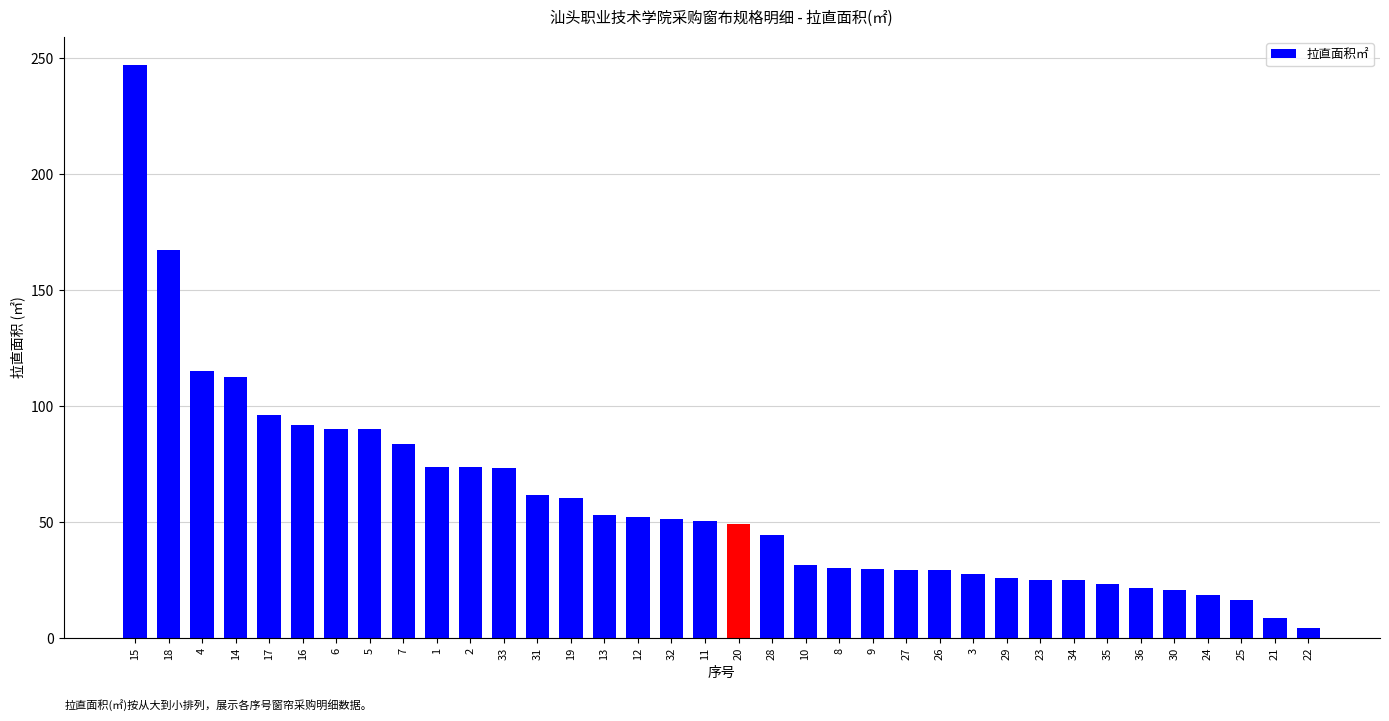

What value does the data have at 34?

25.1